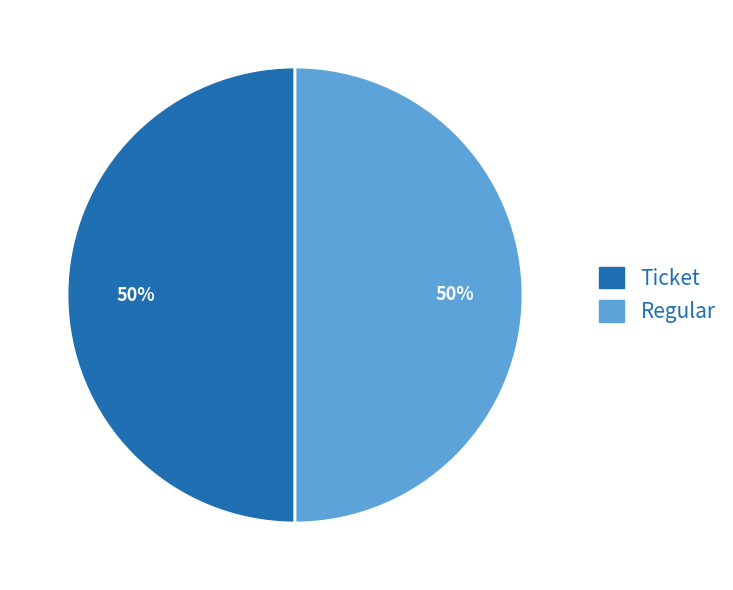

True or false: Ticket accounts for 1% of the total.

False